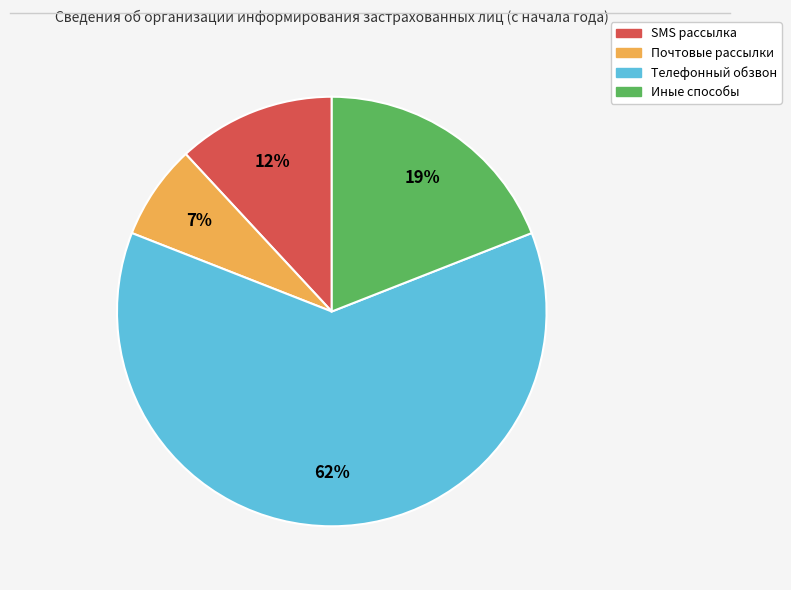

To the nearest percent, what percentage of the pie is SMS рассылка?

12%